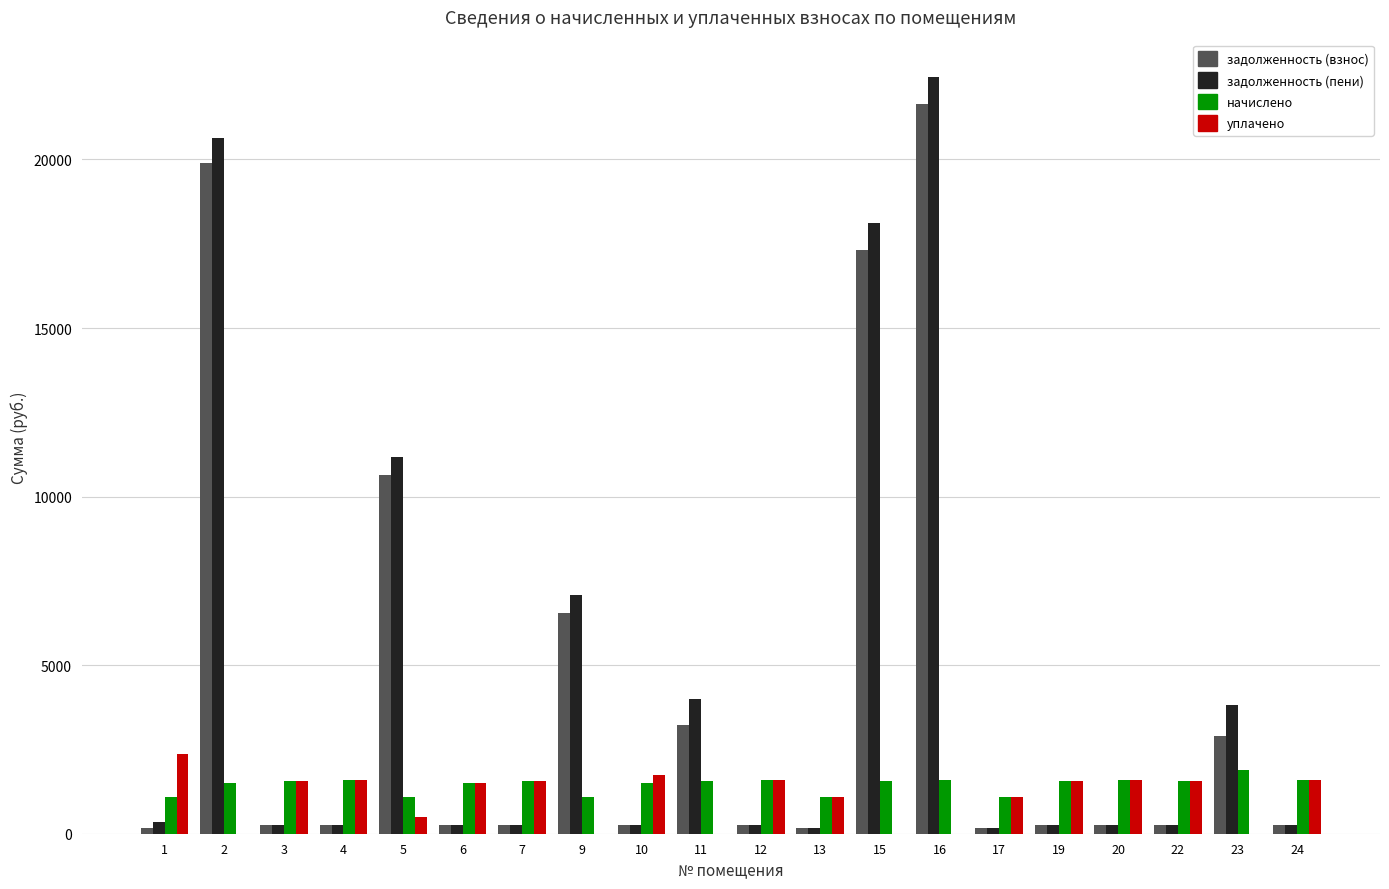

What is the average value of the задолженность (пени) series?

4531.5